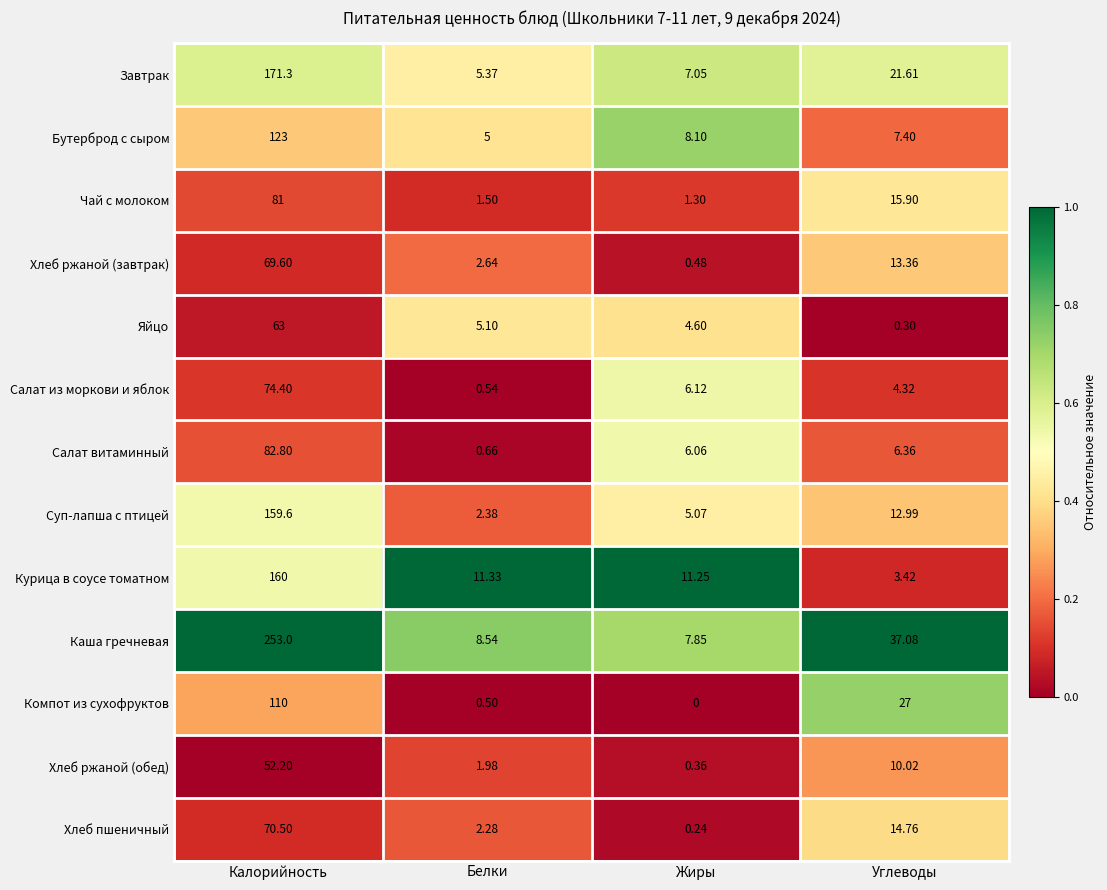

At which label is Компот из сухофруктов closest to 55?

Углеводы